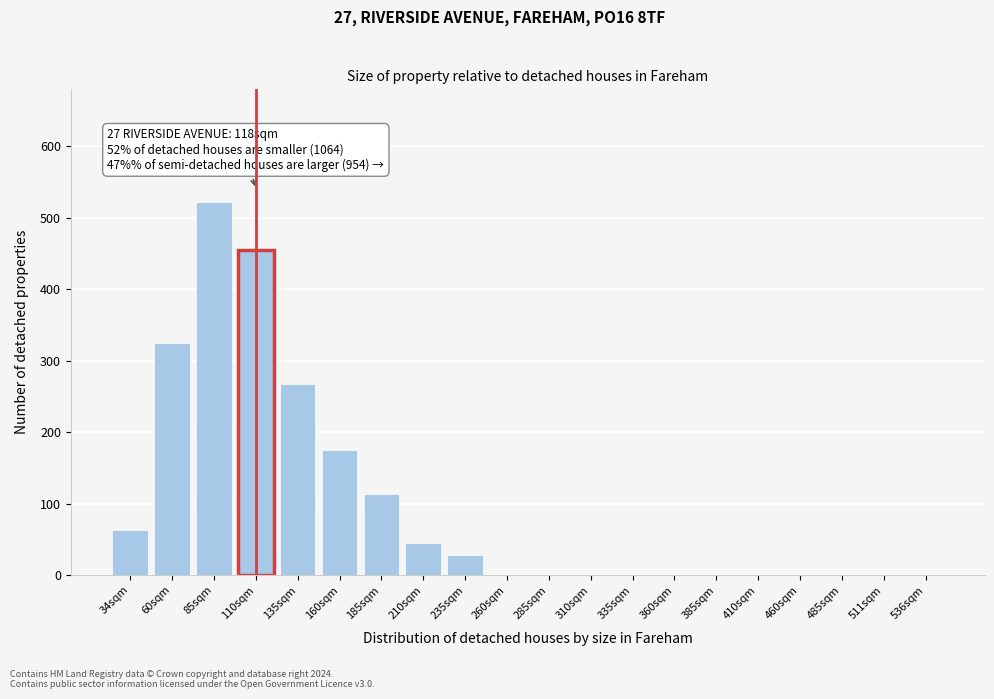

Reading left to right, transcribe all the data shown in this chart.

34sqm=63	60sqm=325	85sqm=522	110sqm=455	135sqm=268	160sqm=175	185sqm=113	210sqm=45	235sqm=28	260sqm=0	285sqm=0	310sqm=0	335sqm=0	360sqm=0	385sqm=0	410sqm=0	460sqm=0	485sqm=0	511sqm=0	536sqm=0